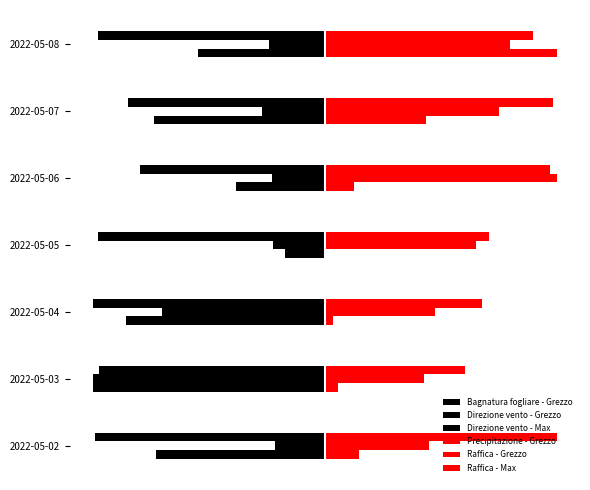

What is the difference between the maximum and minimum values in the Raffica - Max series?

0.4